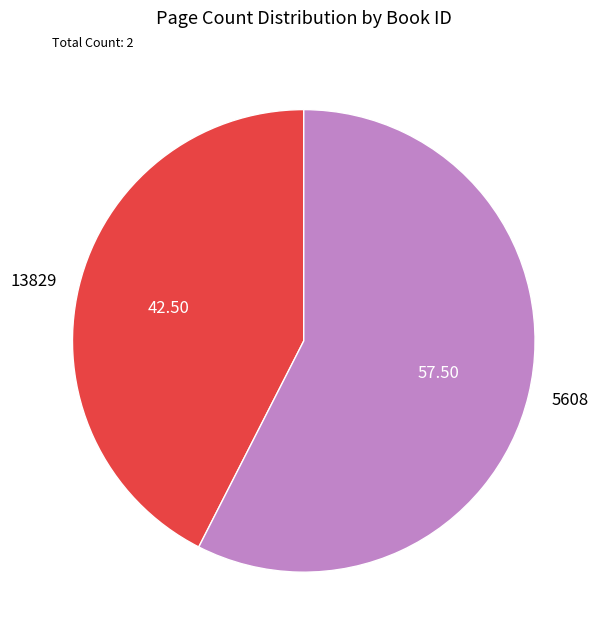

Does 5608 account for over 50% of the chart?

Yes